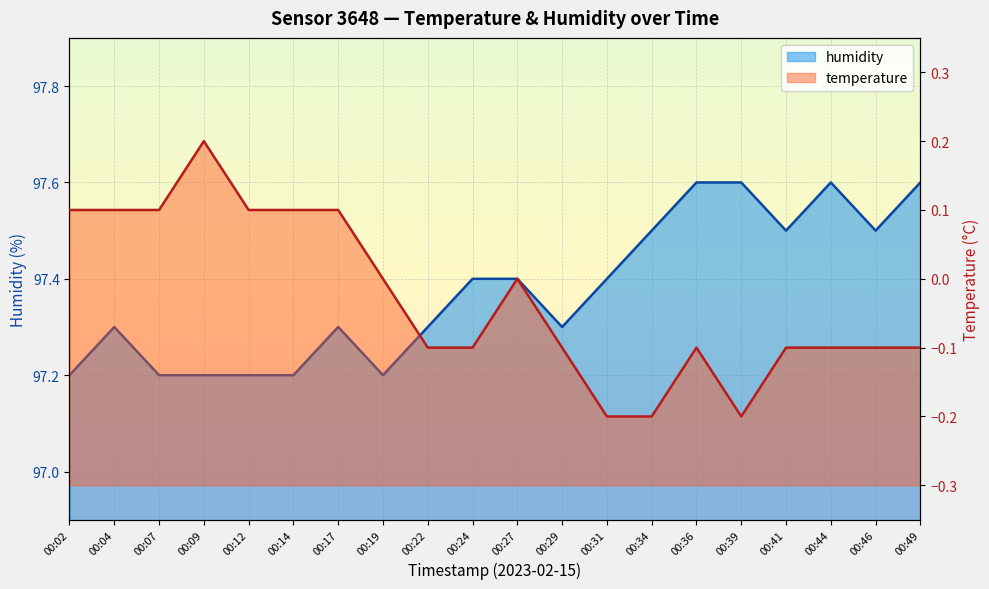

What is the sum of the humidity values at 00:34 and 00:09?

194.7